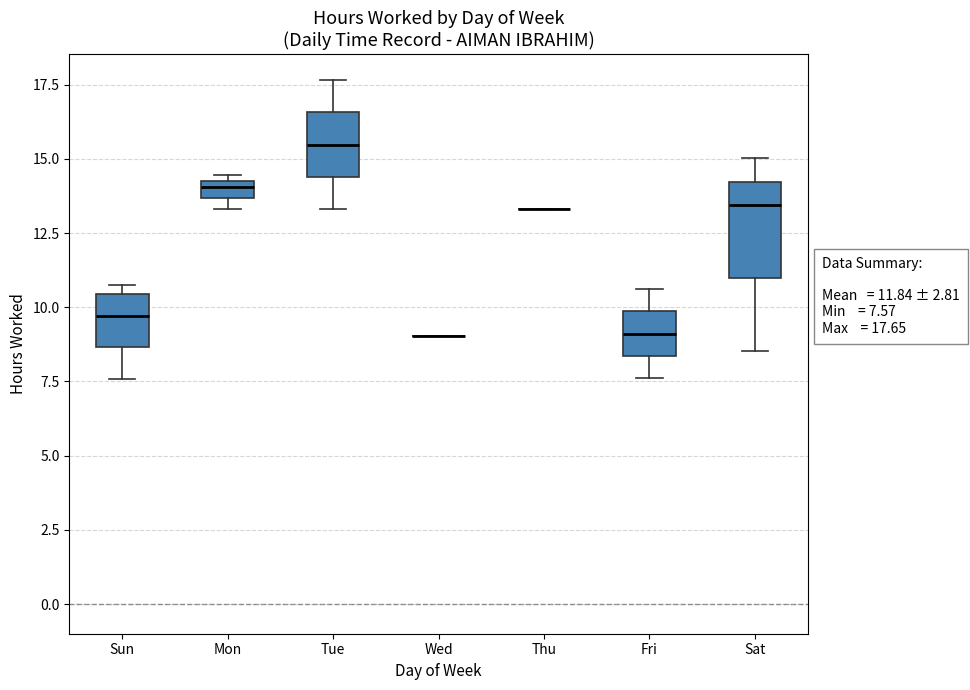

Comparing the boxes themselves (not the whiskers), which one is the tallest?

Sat